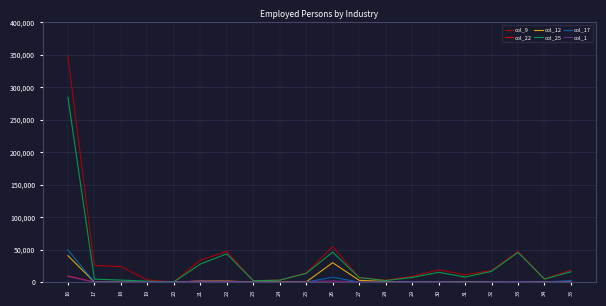

Which series has the largest range (max minus min)?

col_9